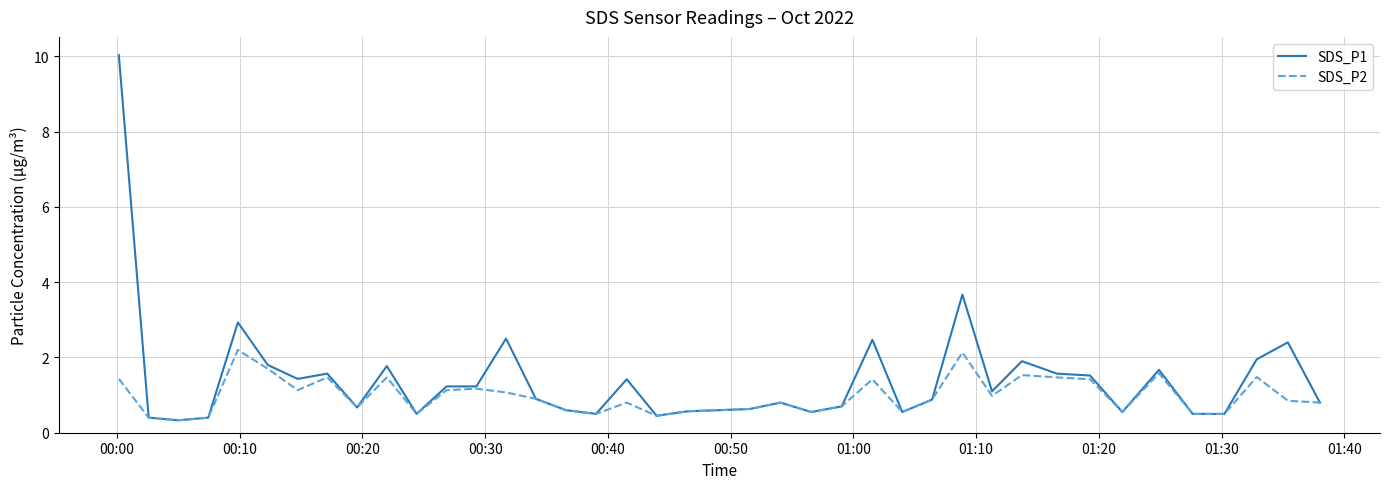

What are all the series names shown in the legend?

SDS_P1, SDS_P2